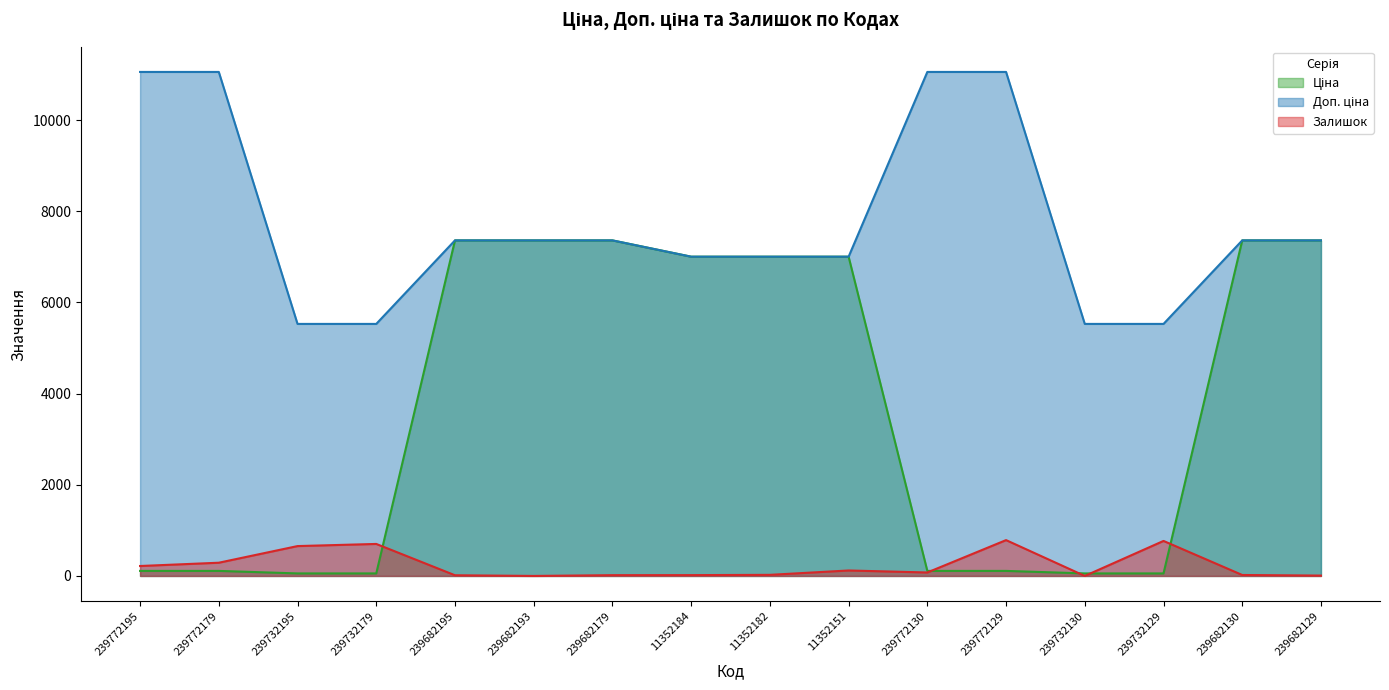

List the labels in order of Ціна value, smallest first.

239732195, 239732179, 239732130, 239732129, 239772195, 239772179, 239772130, 239772129, 11352184, 11352182, 11352151, 239682195, 239682193, 239682179, 239682130, 239682129